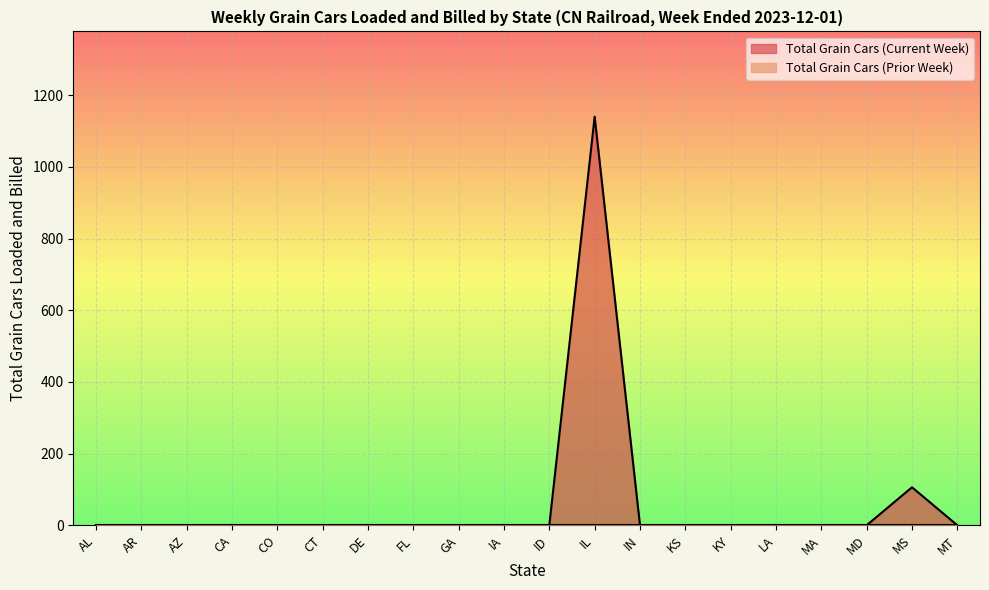

True or false: the data shows 0 at MT.

True